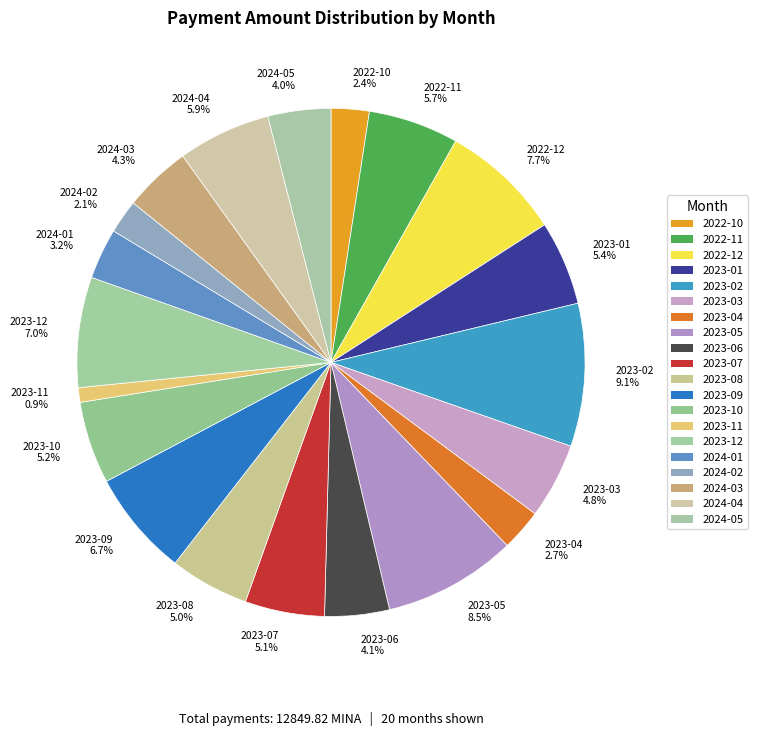

Does 2023-04 account for over 50% of the chart?

No